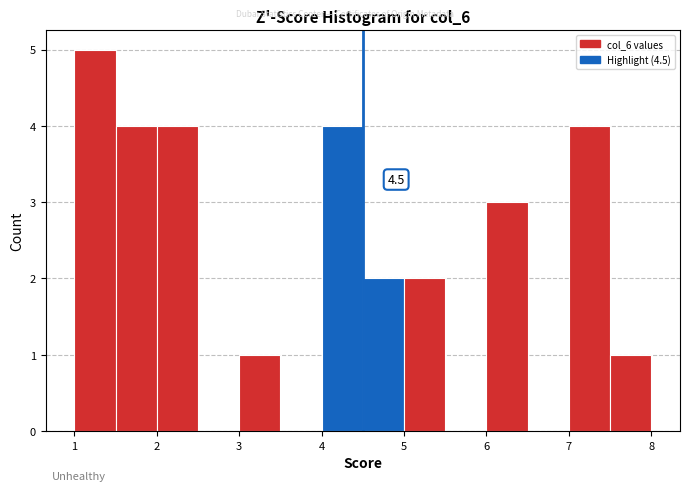

Over which range of the x-axis is the bar tallest?

1.0 to 1.5